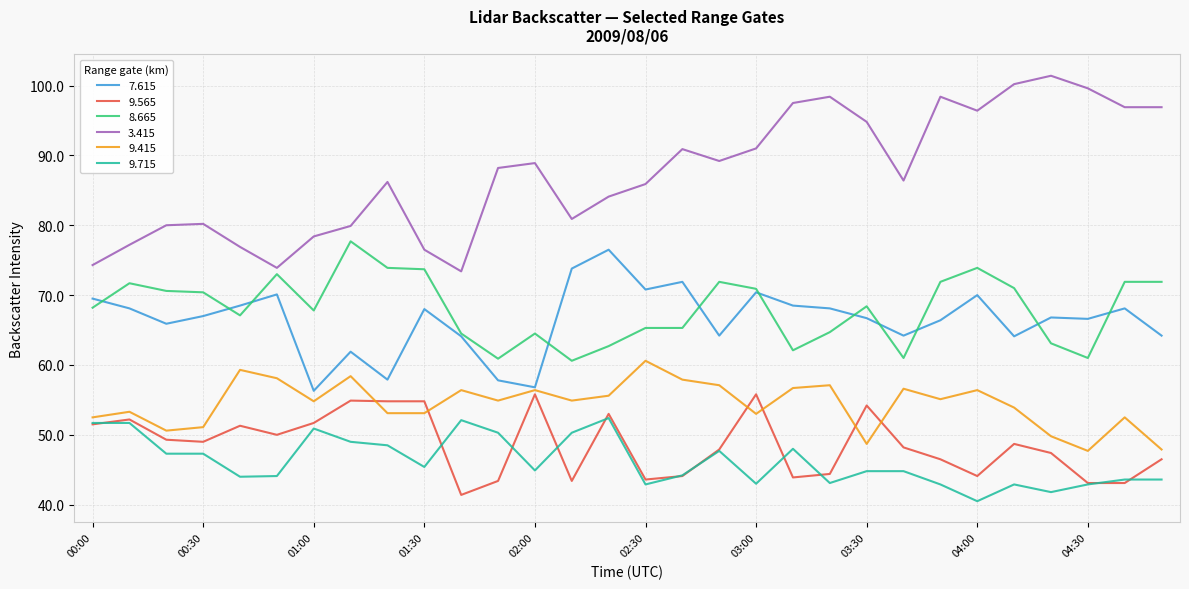

What is the minimum value shown in the chart?

40.5